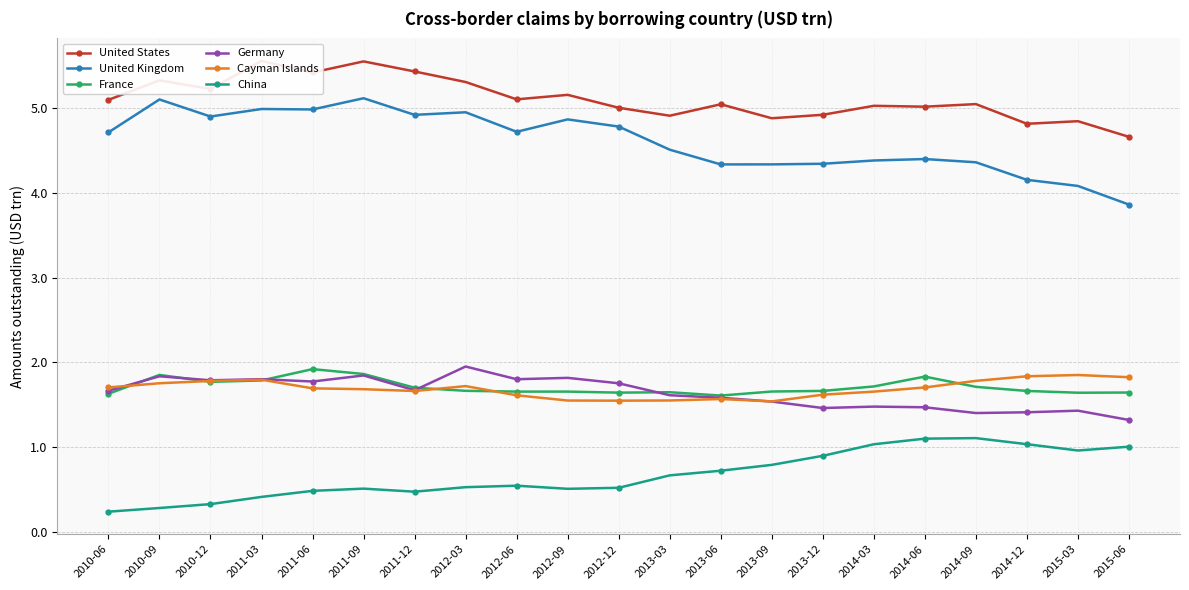

Which series has the largest total across all categories?

United States